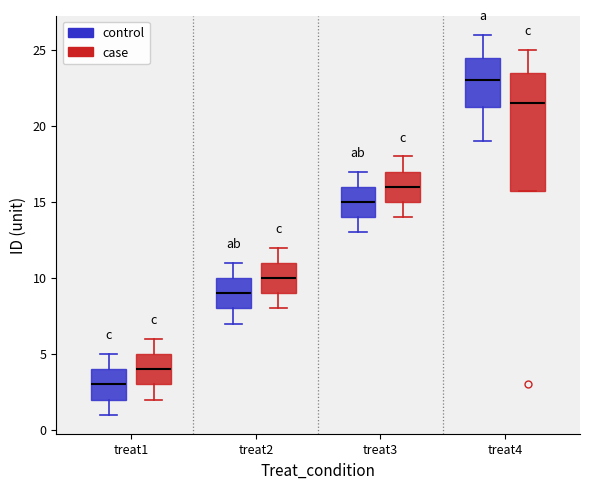

Comparing the boxes themselves (not the whiskers), which one is the tallest?

treat4 (case)